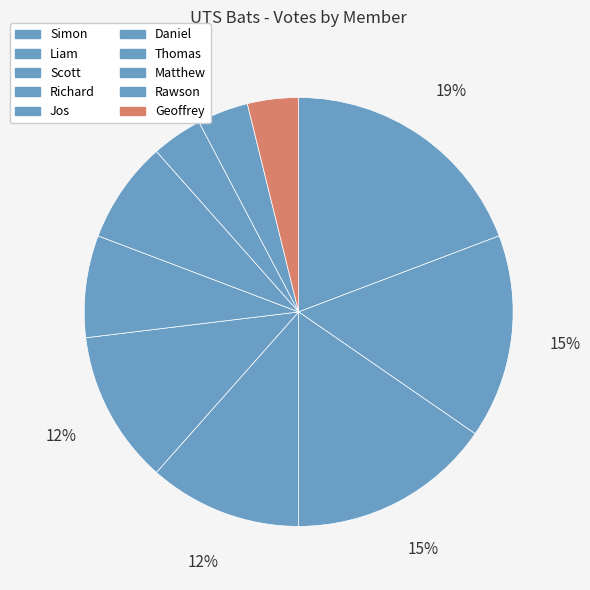

Rank the categories by value from lowest to highest.

Matthew, Rawson, Geoffrey, Daniel, Thomas, Richard, Jos, Liam, Scott, Simon